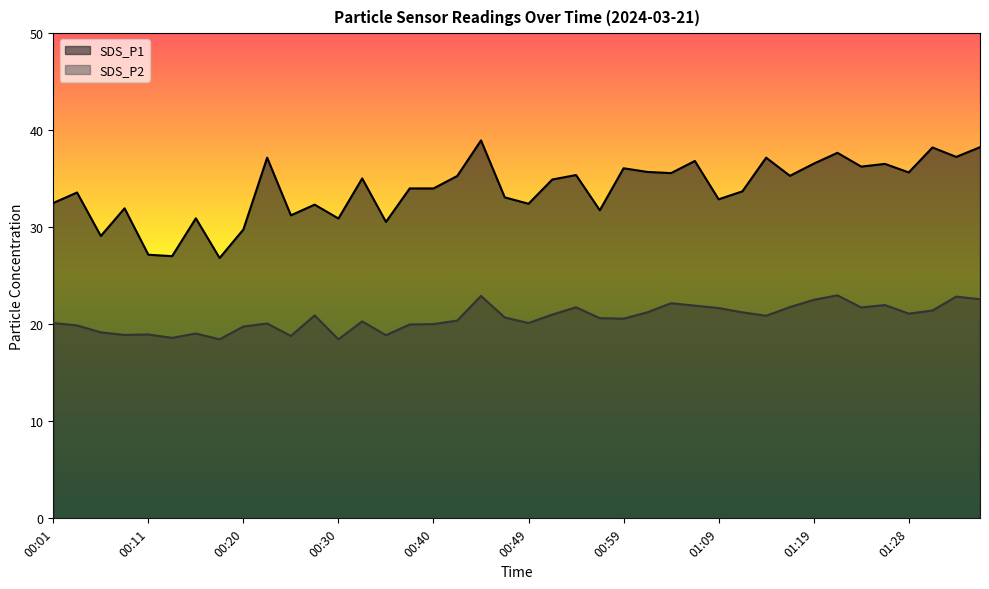

What is the total value across all series at 00:06?

48.3